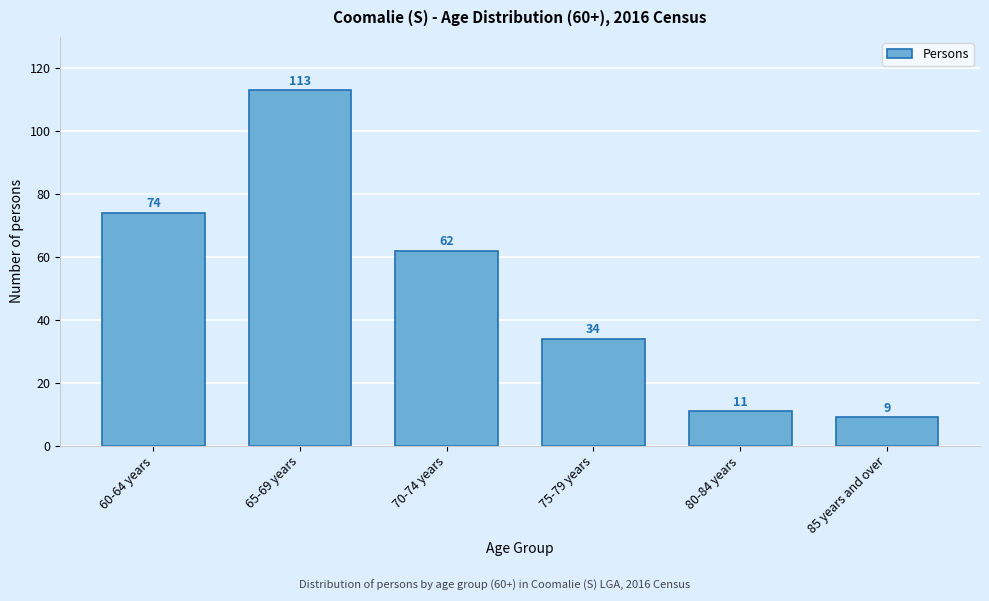

Reading left to right, what are all the values shown in this chart?

74	113	62	34	11	9